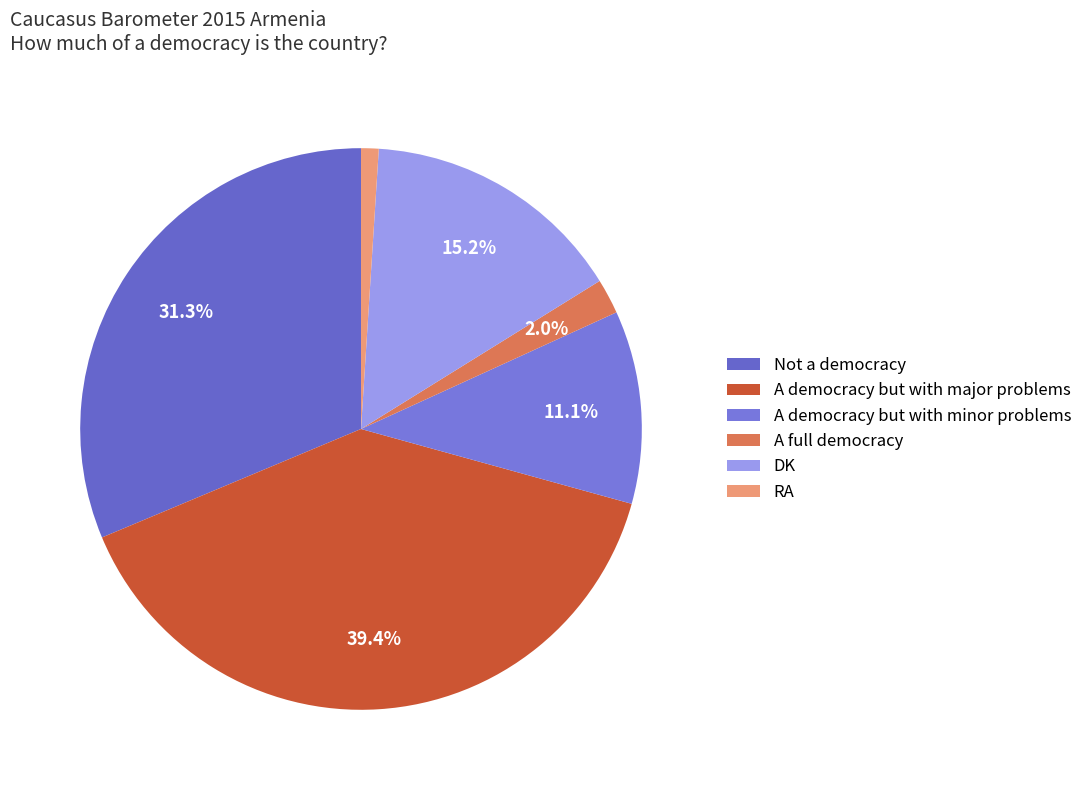

The A full democracy slice represents 1% of the pie. True or false?

False